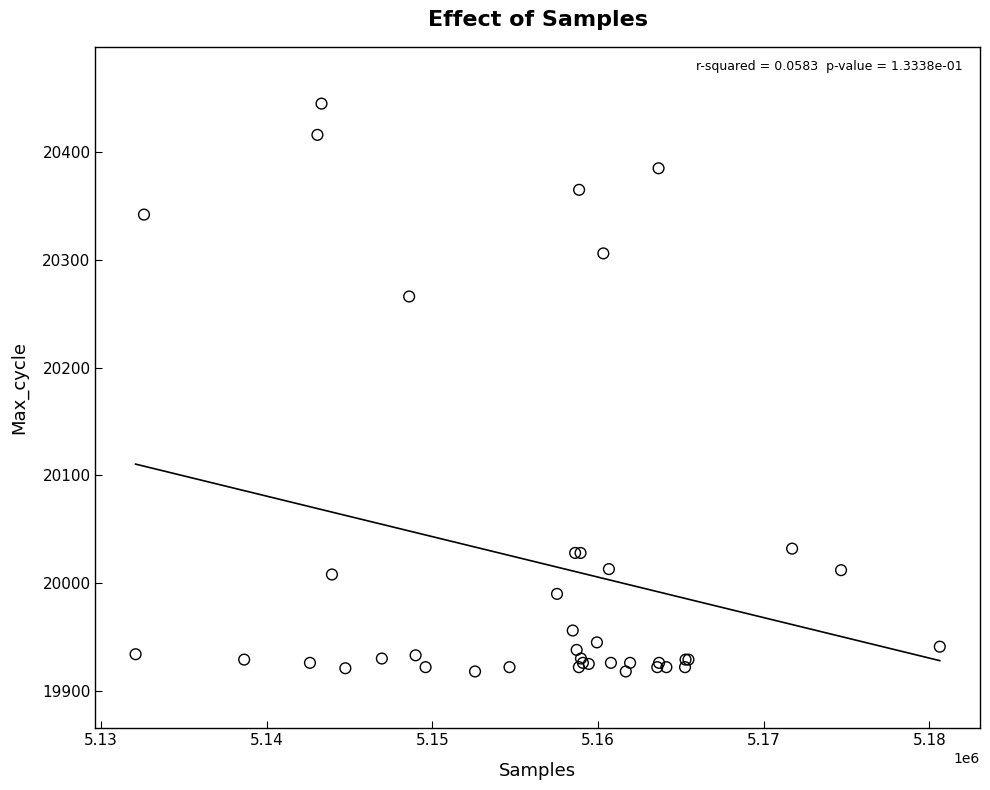

What Y value in the scatter plot is closest to 20181?

20266